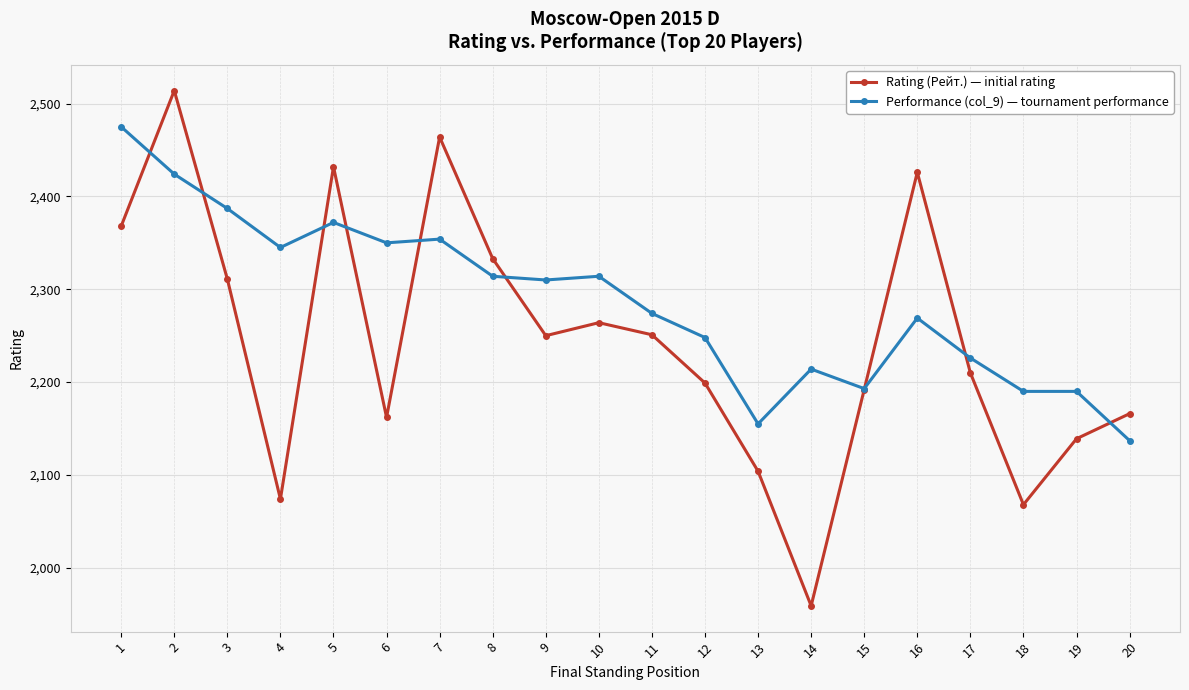

What is the difference between the second highest and second lowest values in the Performance (col_9) — tournament performance series?

269